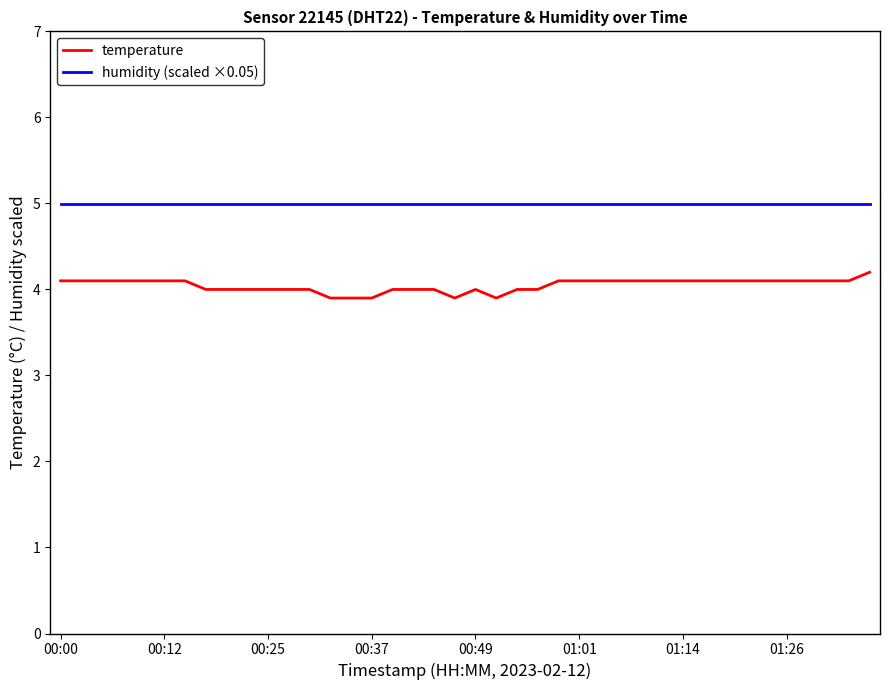

List the series in order of their peak value, highest first.

humidity (scaled ×0.05), temperature